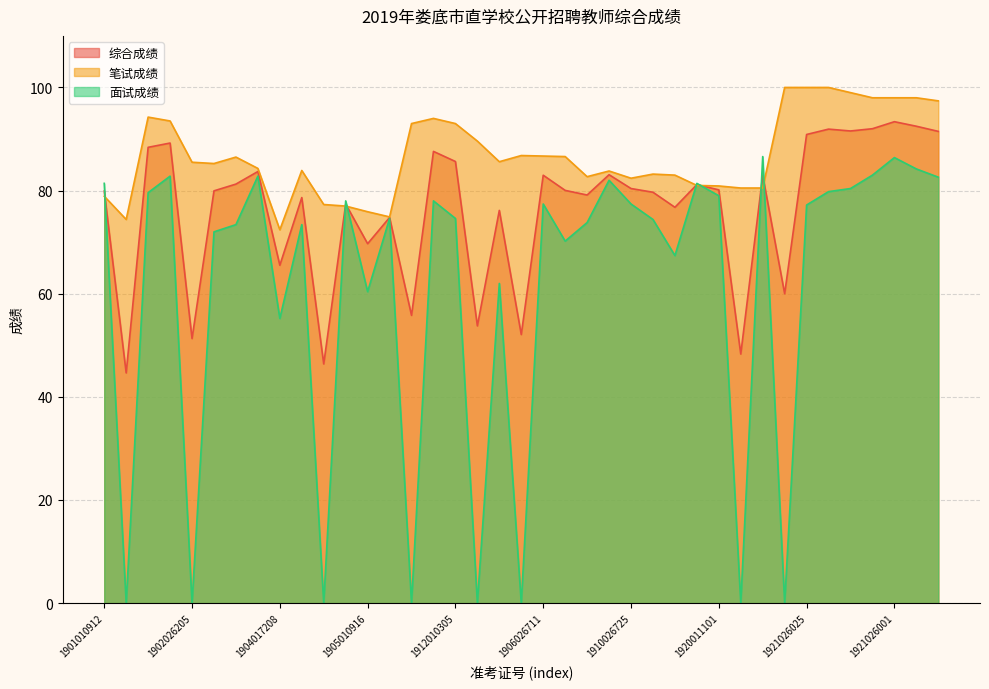

Which series changed the most between 1902026208 and 1920011125?

笔试成绩